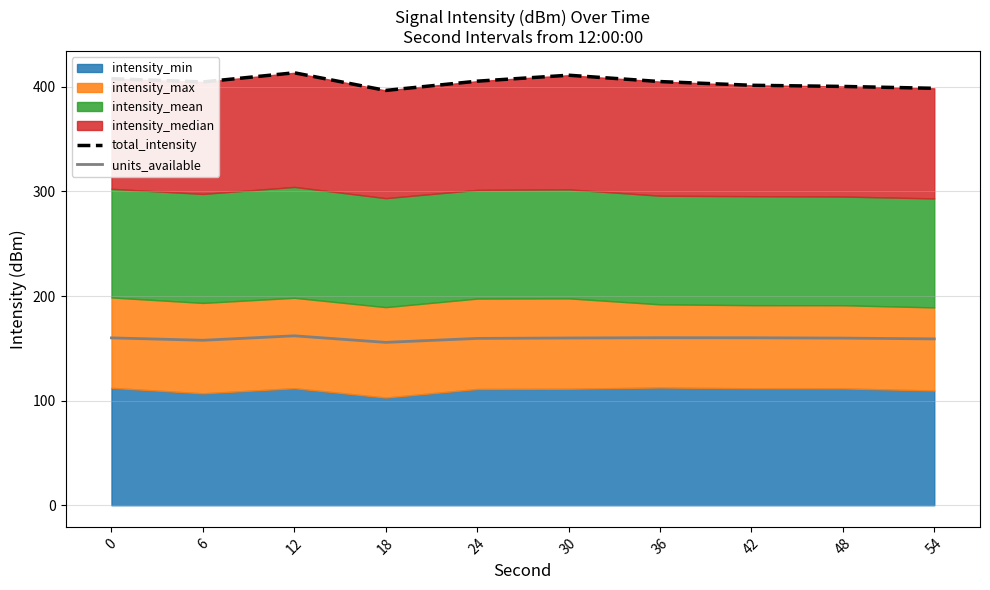

What is the highest value of the units_available series?

162.0